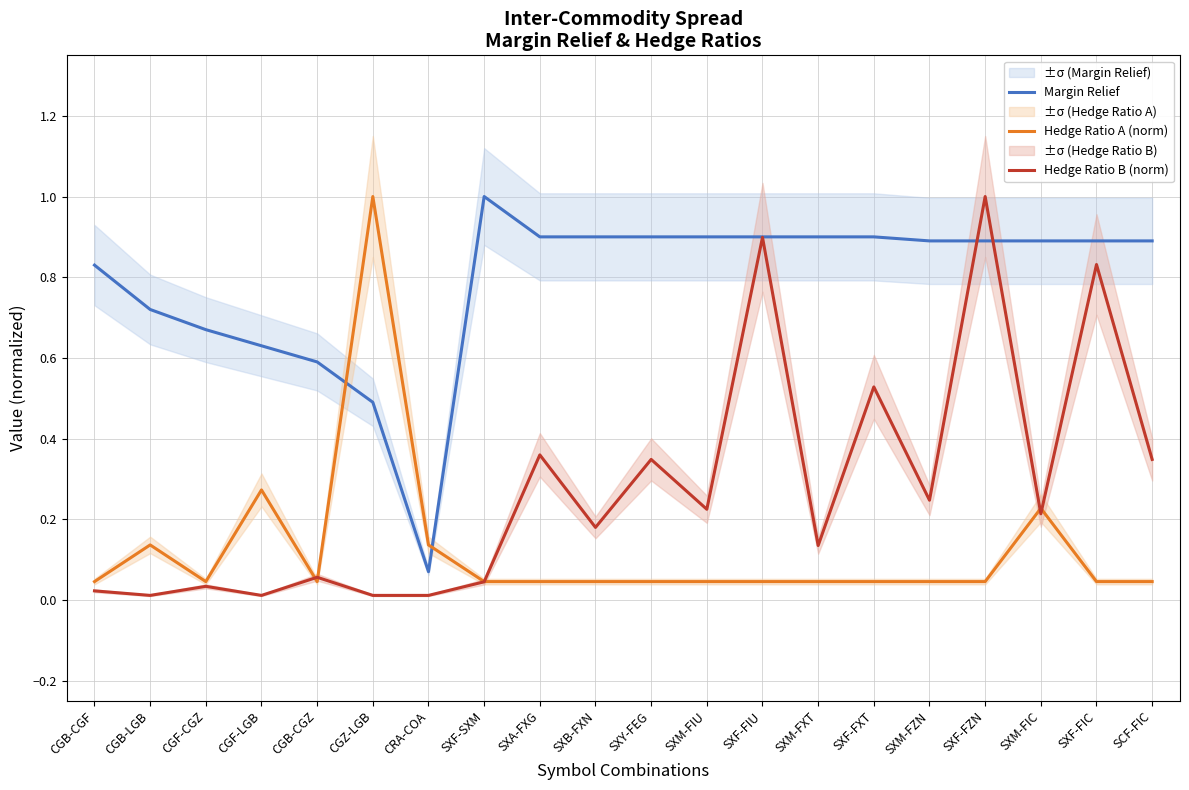

Rank the series by their average value, from lowest to highest.

Hedge Ratio A (norm), Hedge Ratio B (norm), Margin Relief